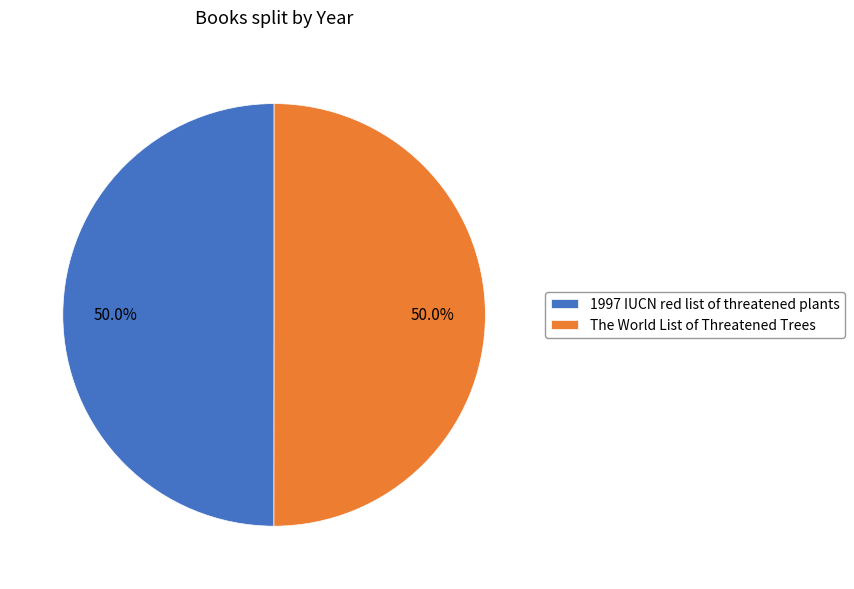

Approximately how many times larger is the value at 1997 IUCN red list of threatened plants compared to The World List of Threatened Trees?

1.0